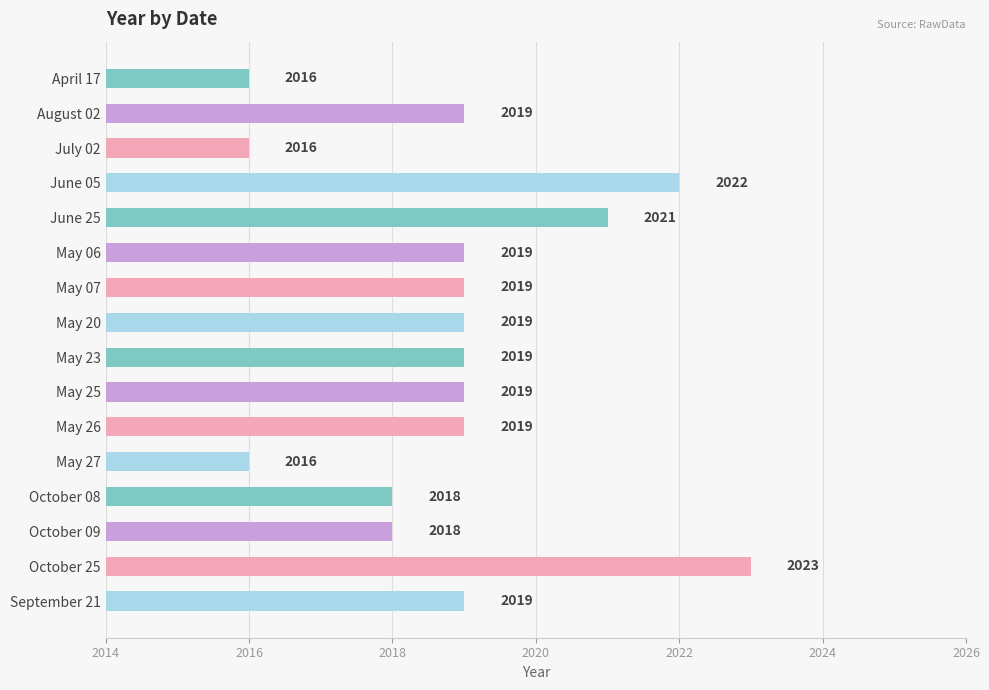

How many data points does each series have?

16